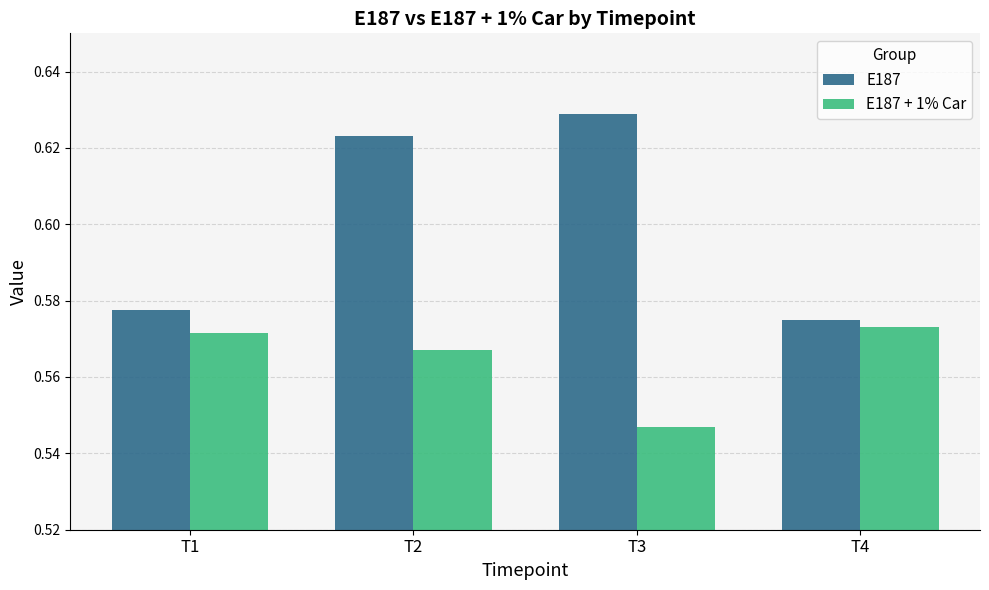

What are all the series names shown in the legend?

E187, E187 + 1% Car